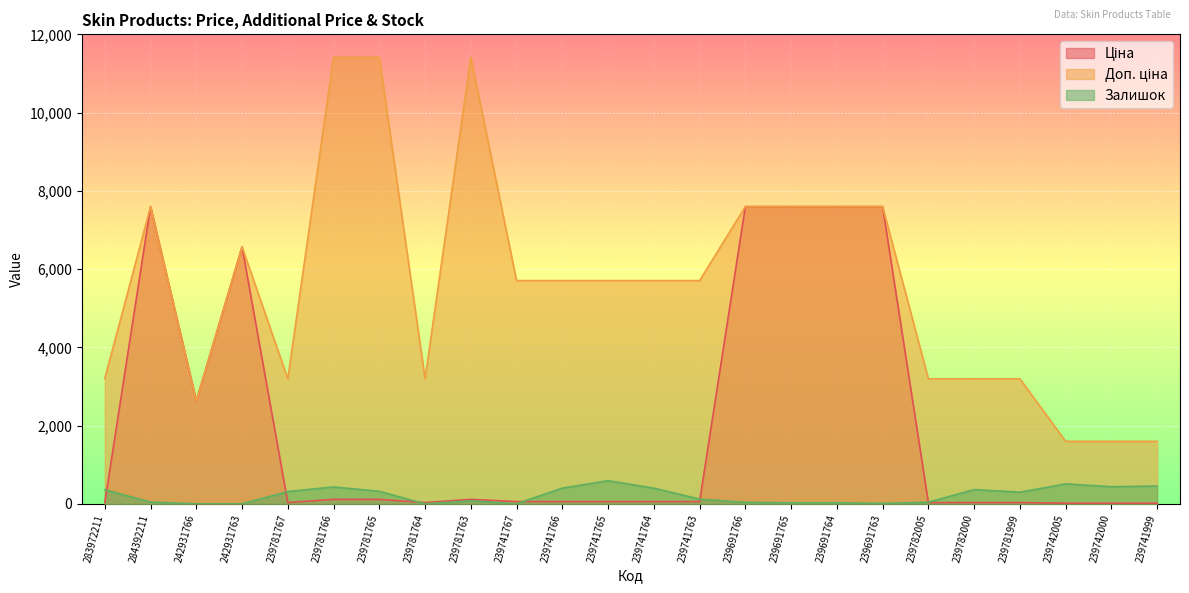

At which category is the sum across all series the highest?

284392211